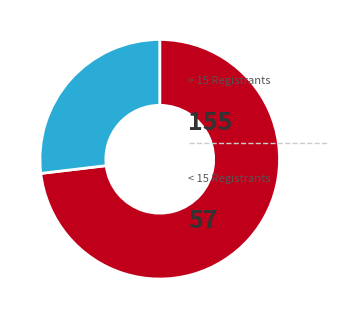

Does any single category account for the majority?

Yes